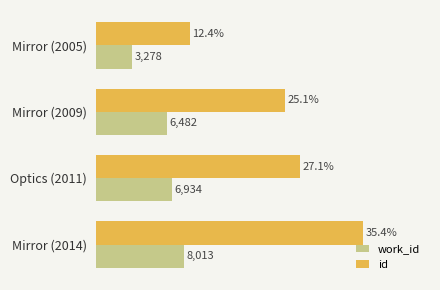

Rank the categories by id value from lowest to highest.

Mirror (2005), Mirror (2009), Optics (2011), Mirror (2014)